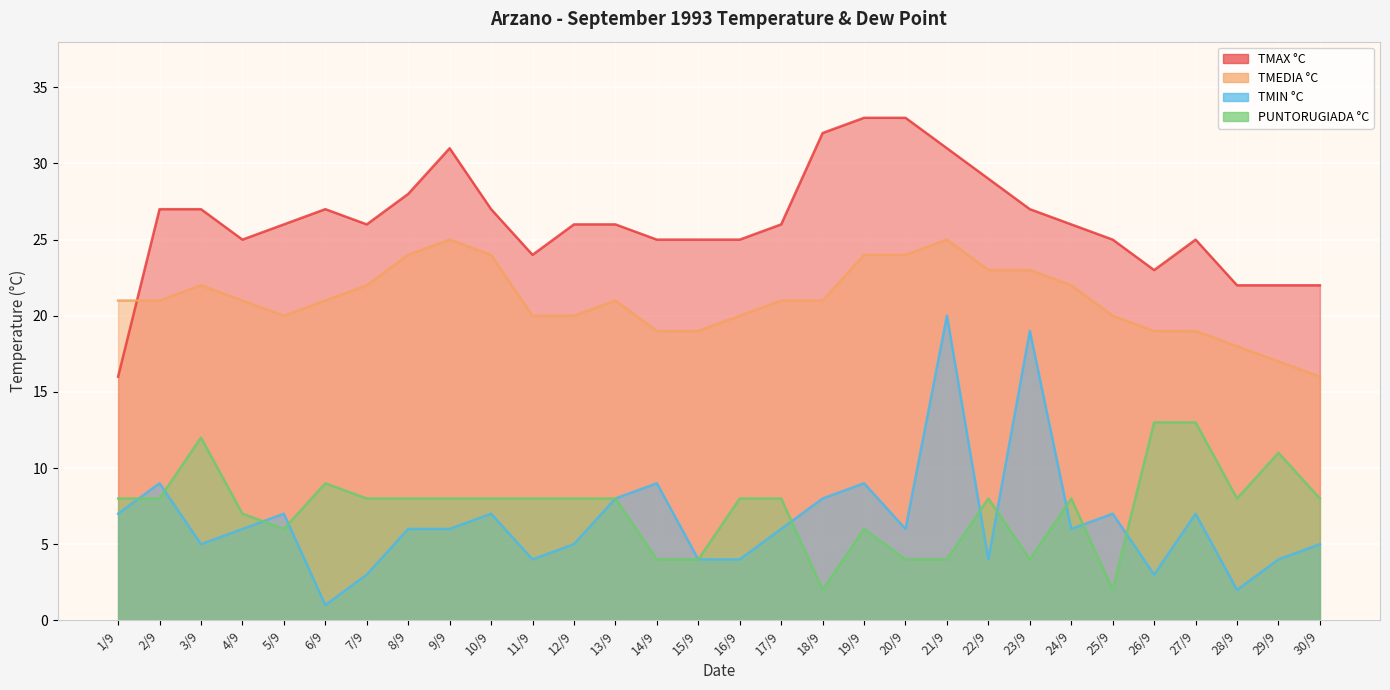

Where is the first local maximum for TMIN °C?

2/9